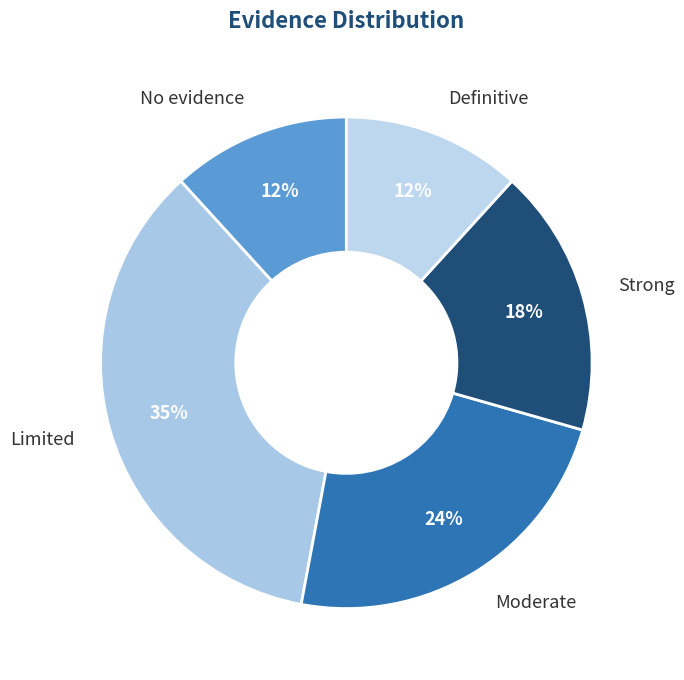

Is there any slice that represents more than half of the pie?

No